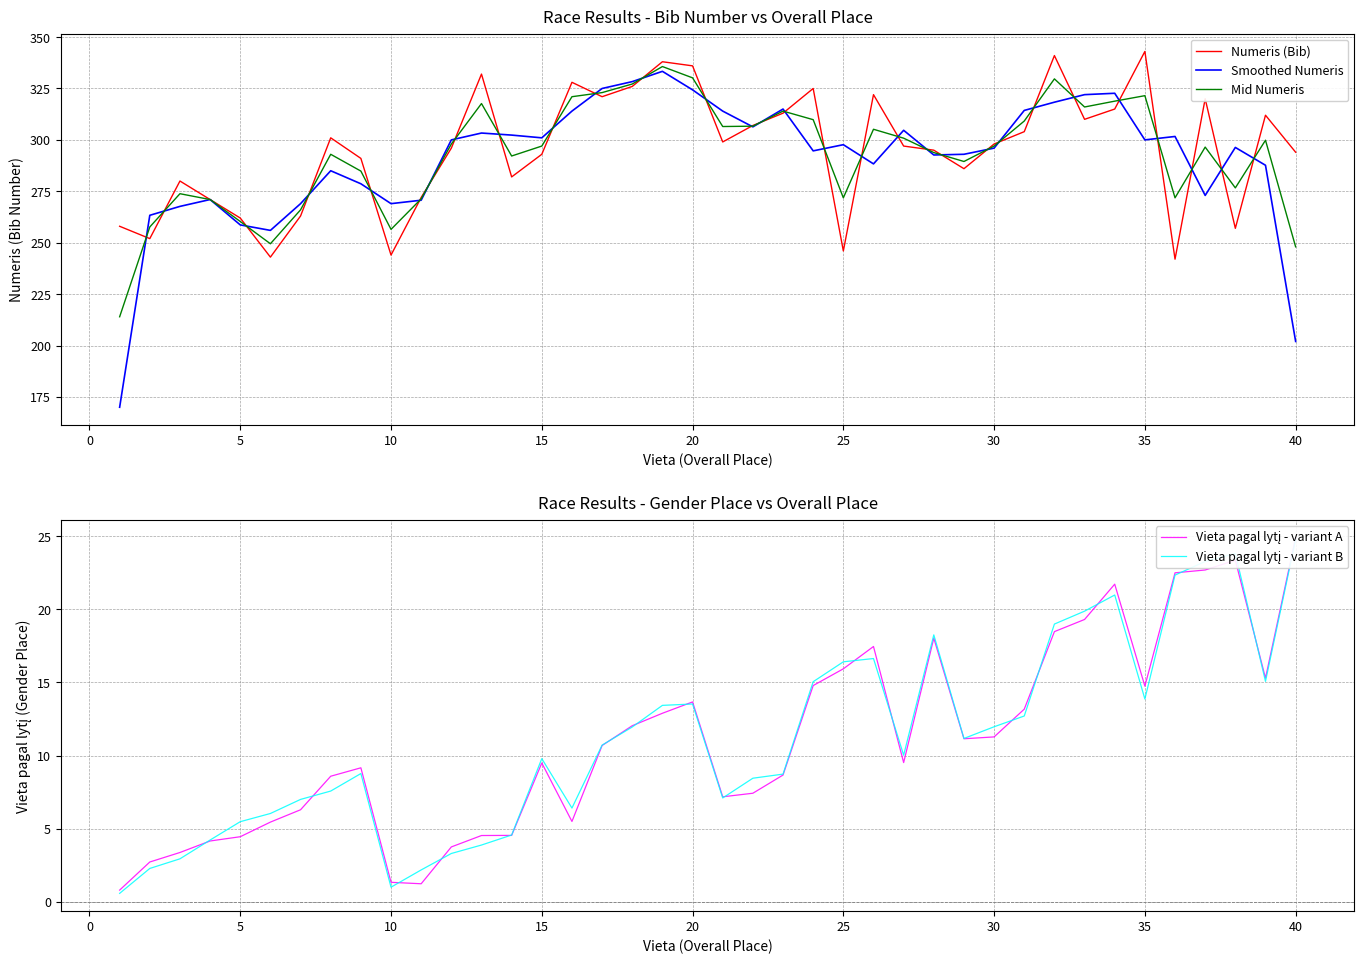

Read the Mid Numeris value at 25.

271.8